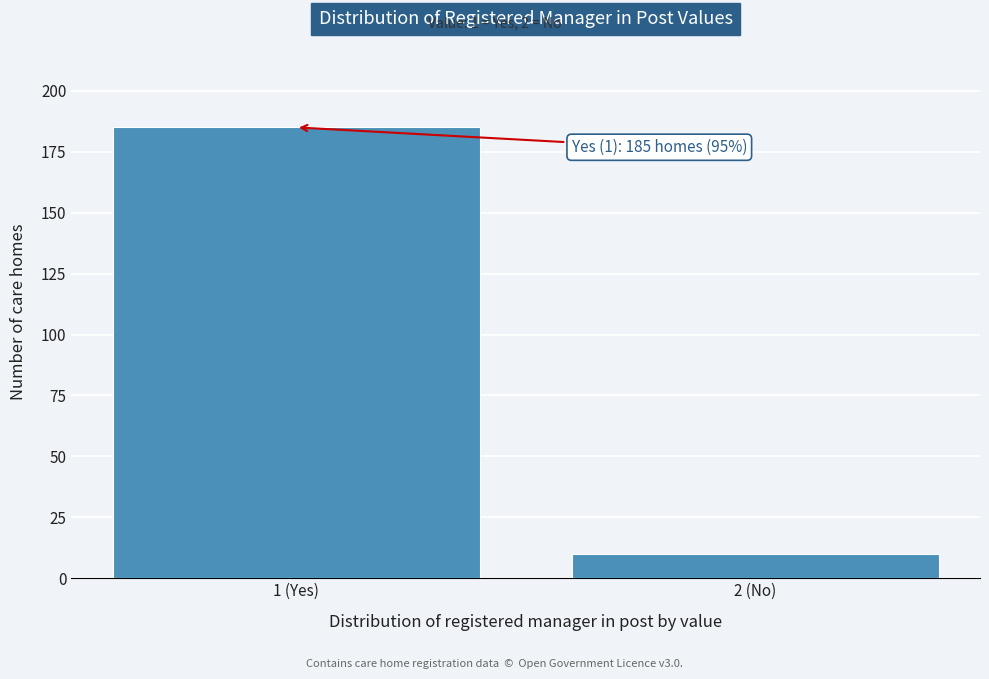

Reading left to right, list all the values displayed in this chart.

185	10